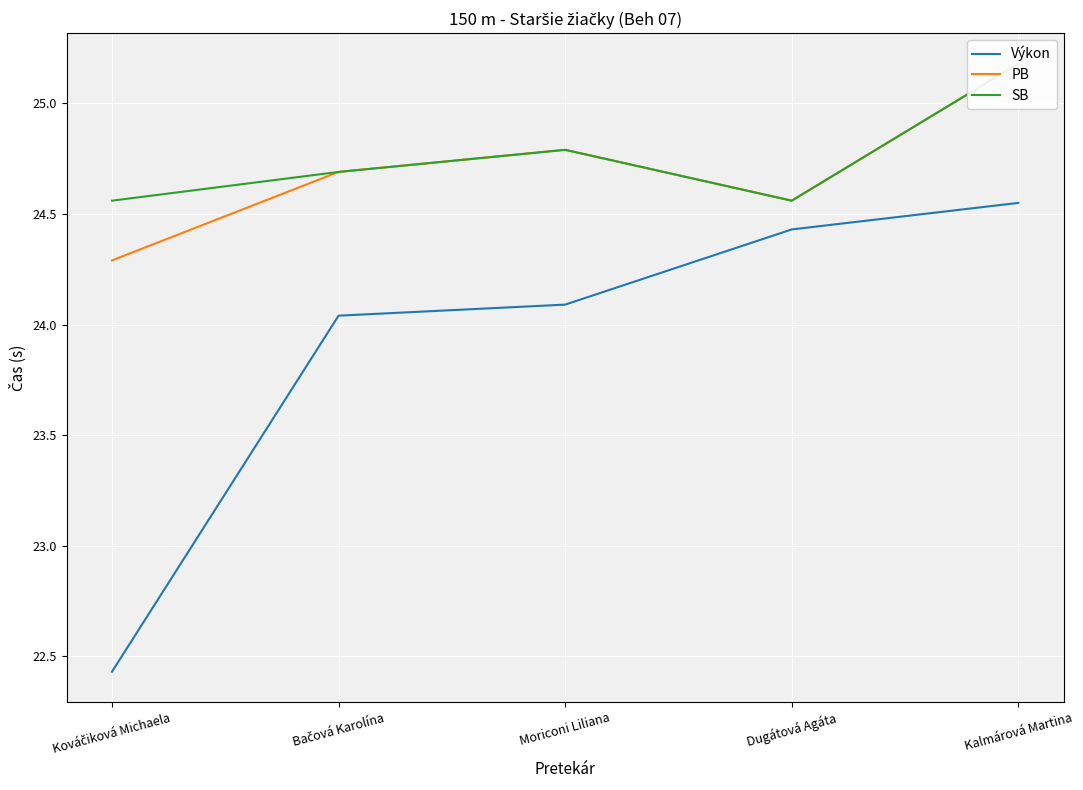

Which label corresponds to the smallest value in the chart?

Kováčiková Michaela